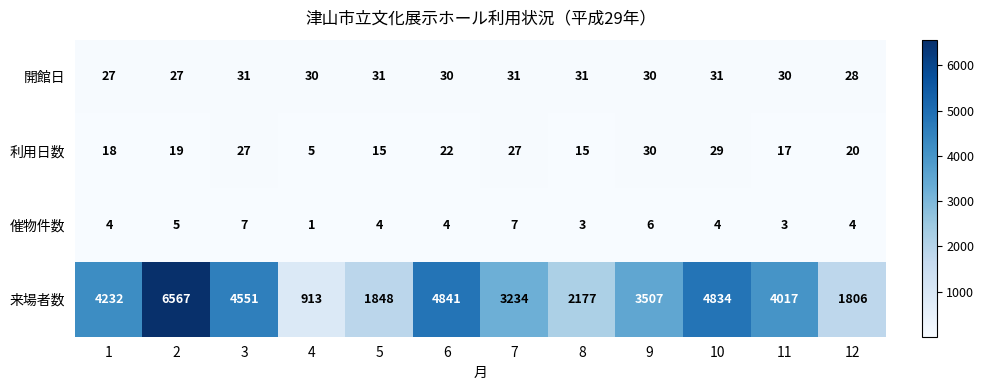

The 開館日 series shows 27 at 1. True or false?

True